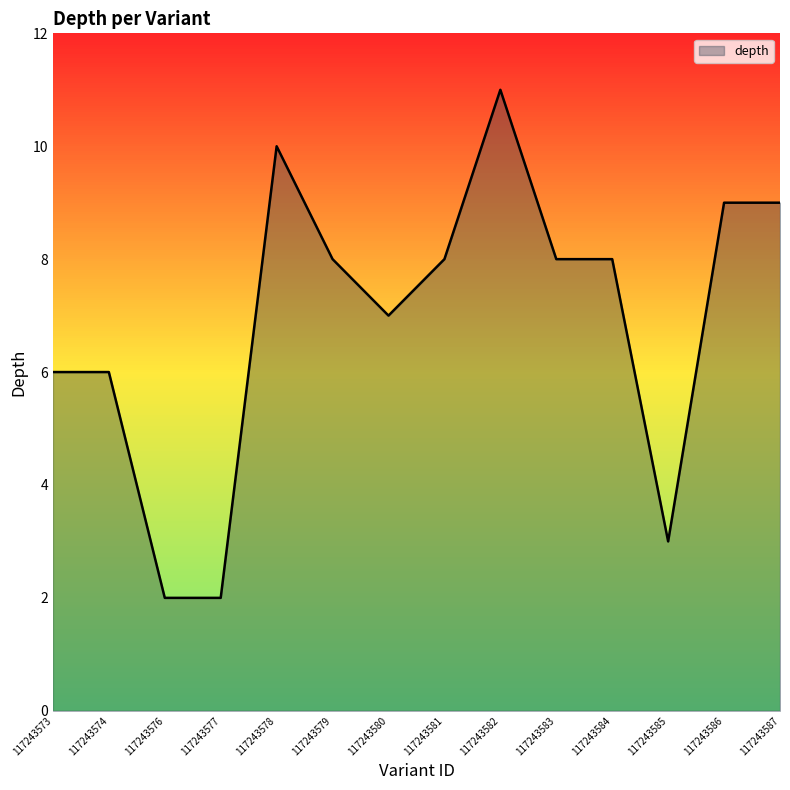

Approximately how many times larger is the value at 117243581 compared to 117243585?

2.7